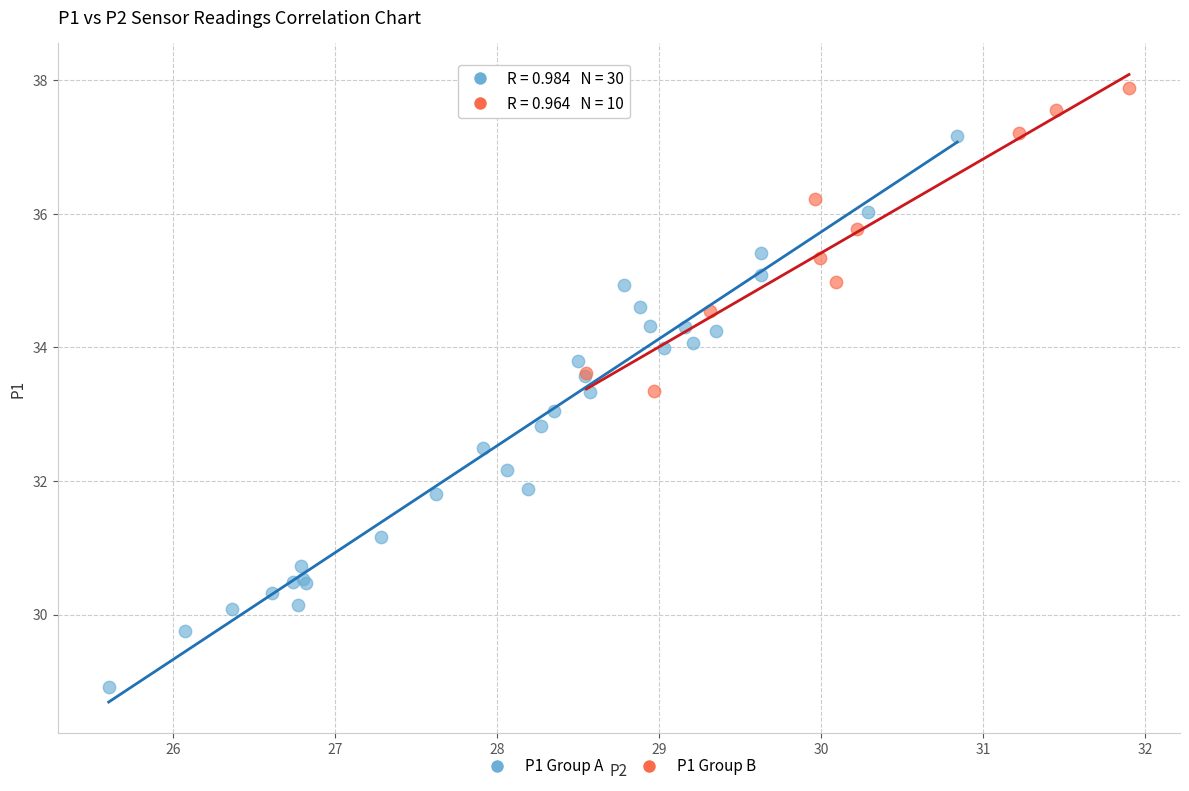

Which series has the largest Y range (max minus min)?

P1 Group A